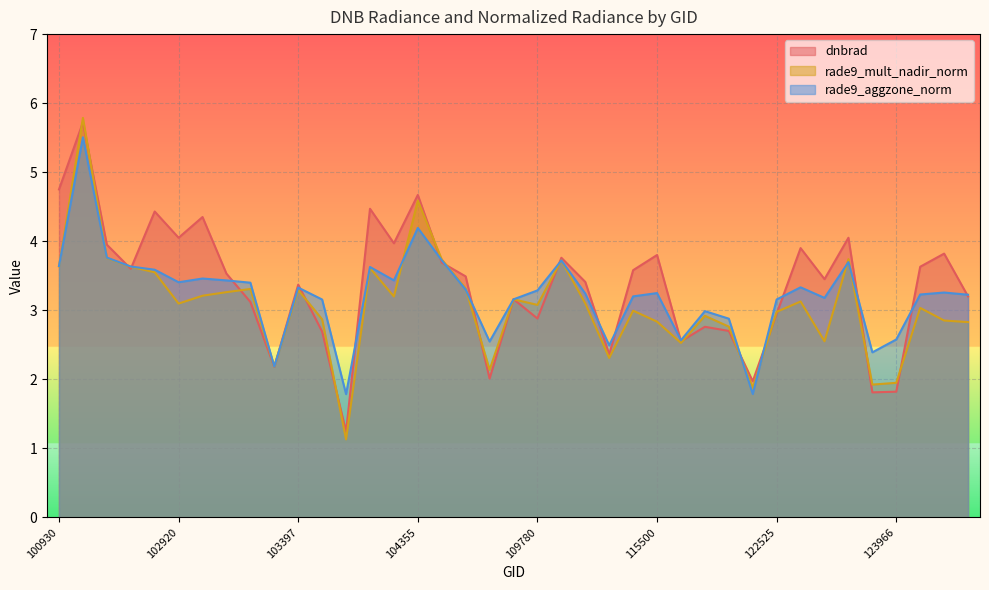

True or false: dnbrad and rade9_mult_nadir_norm intersect in this chart.

True